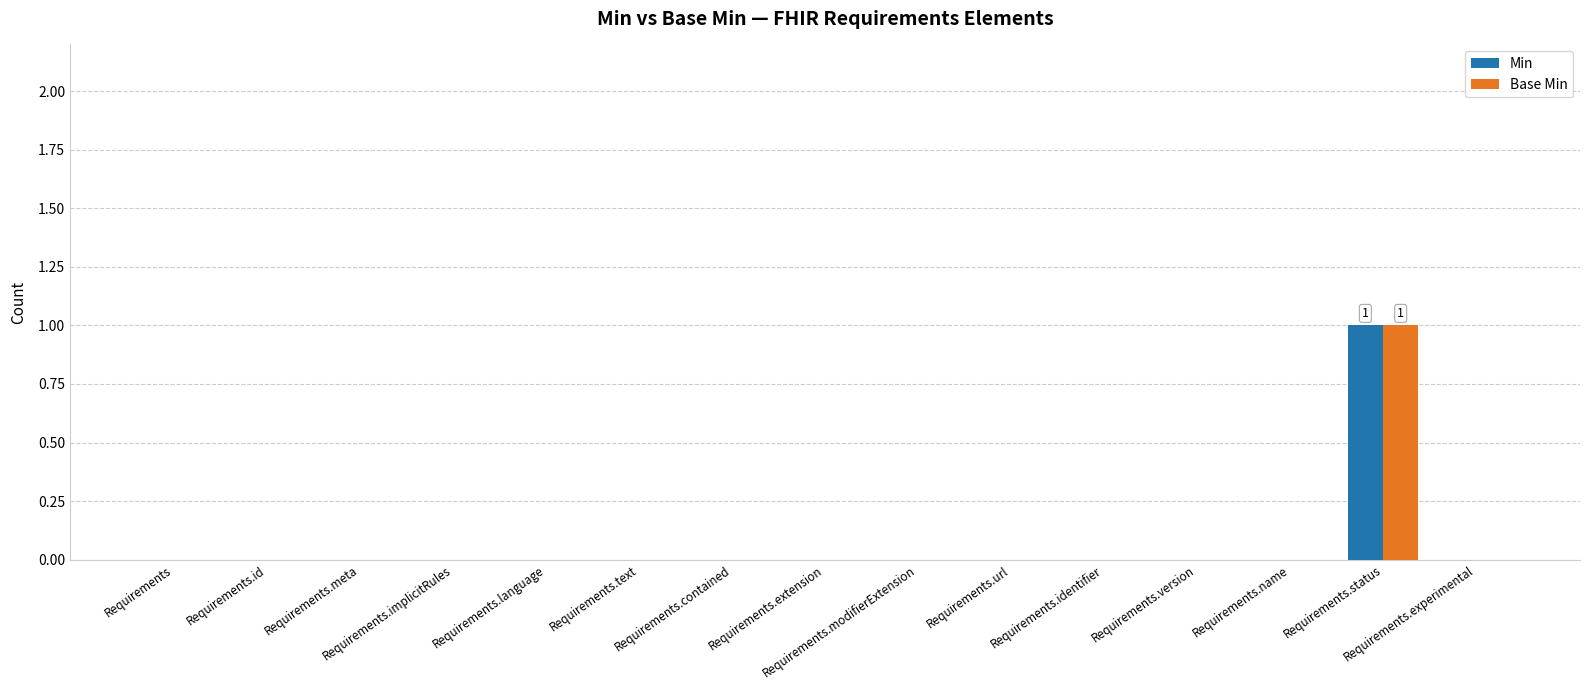

What are all the series names shown in the legend?

Min, Base Min